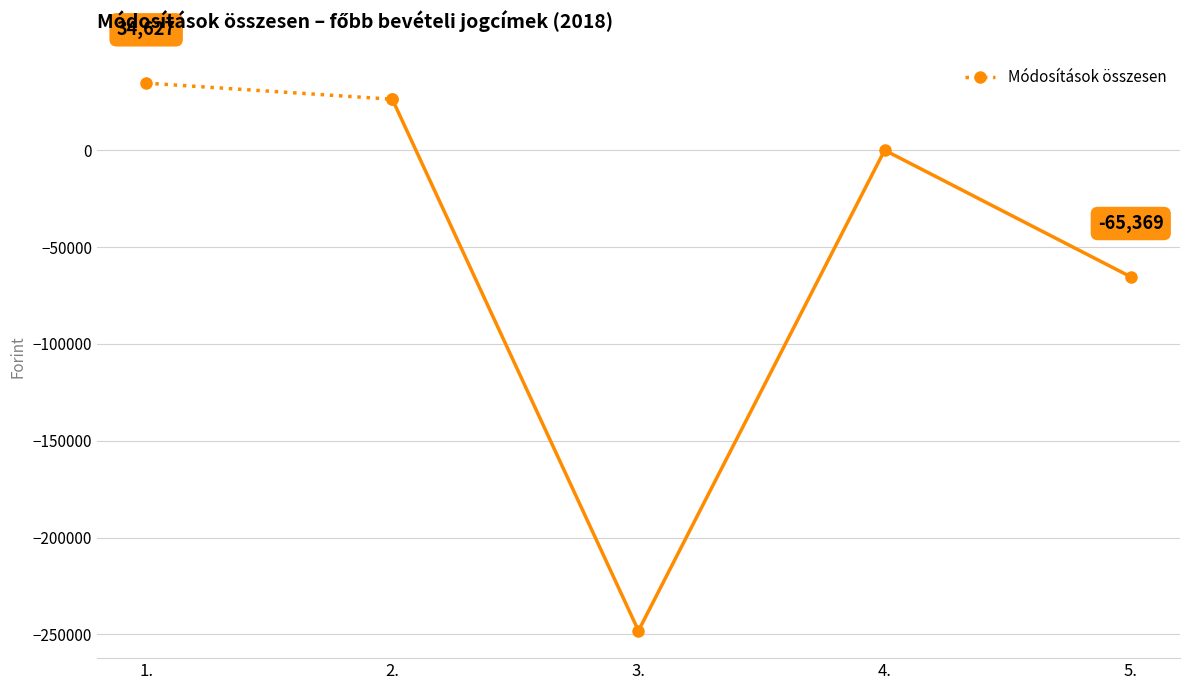

At which label is the value closest to 30469?

1.